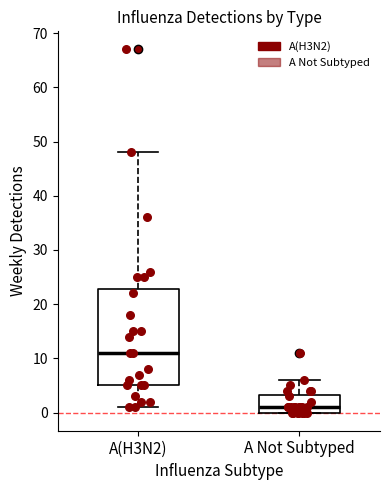

Comparing the boxes themselves (not the whiskers), which one is the tallest?

A(H3N2)